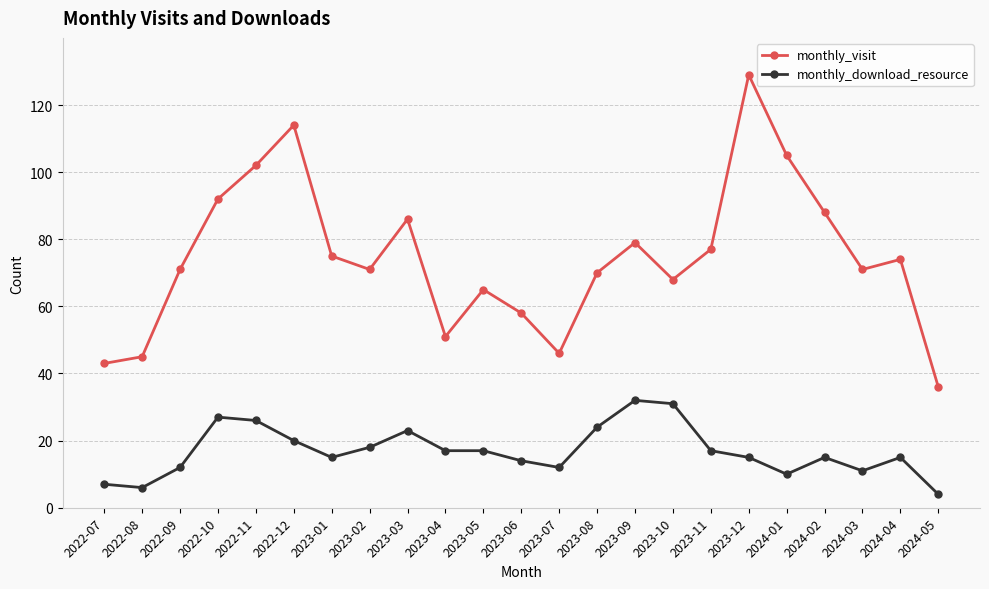

Read the monthly_download_resource value at 2022-10.

27